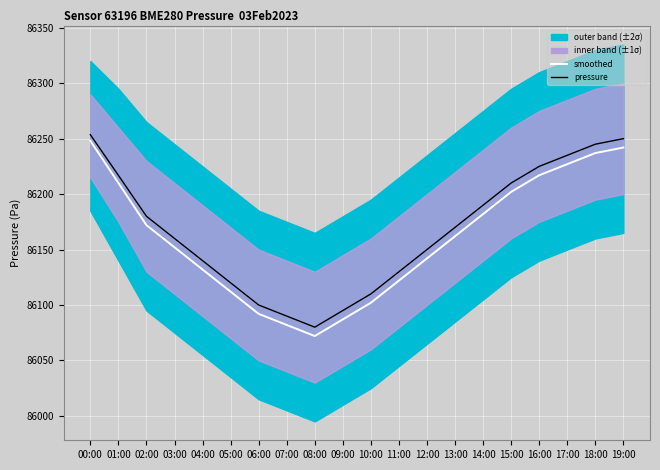

What is the difference between the maximum and second lowest values in the pressure series?

163.6